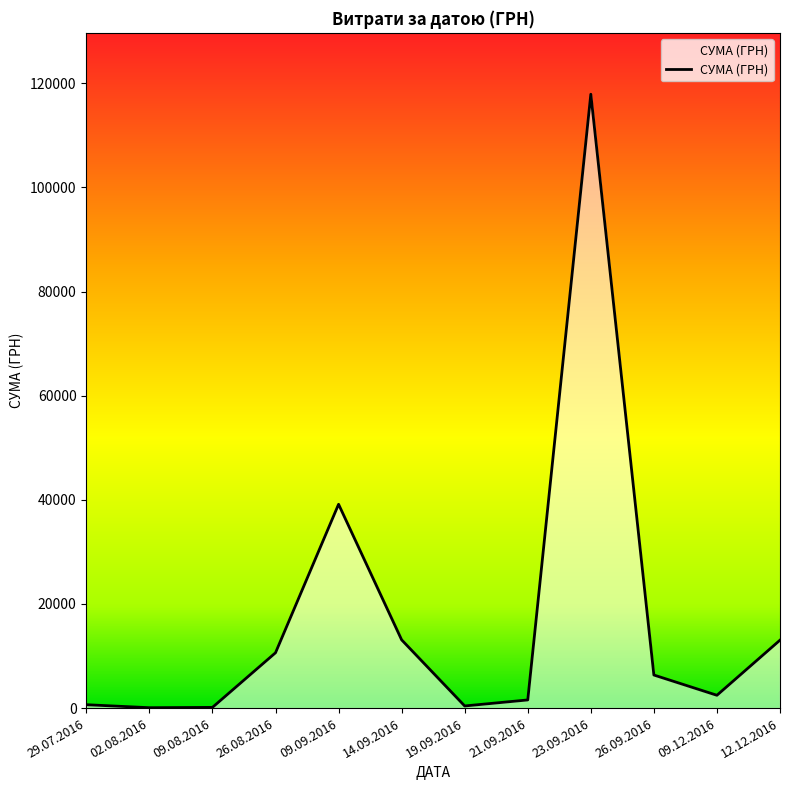

What is the ratio of the value at 09.09.2016 to the value at 23.09.2016?

0.3